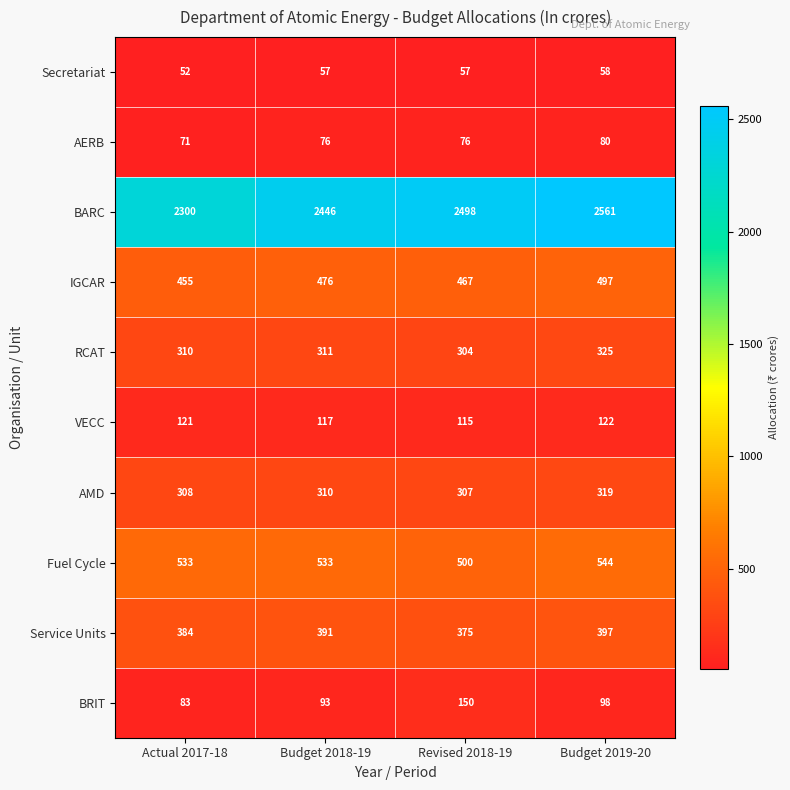

Rank the series at Budget 2019-20 from lowest to highest value.

Secretariat, AERB, BRIT, VECC, AMD, RCAT, Service Units, IGCAR, Fuel Cycle, BARC